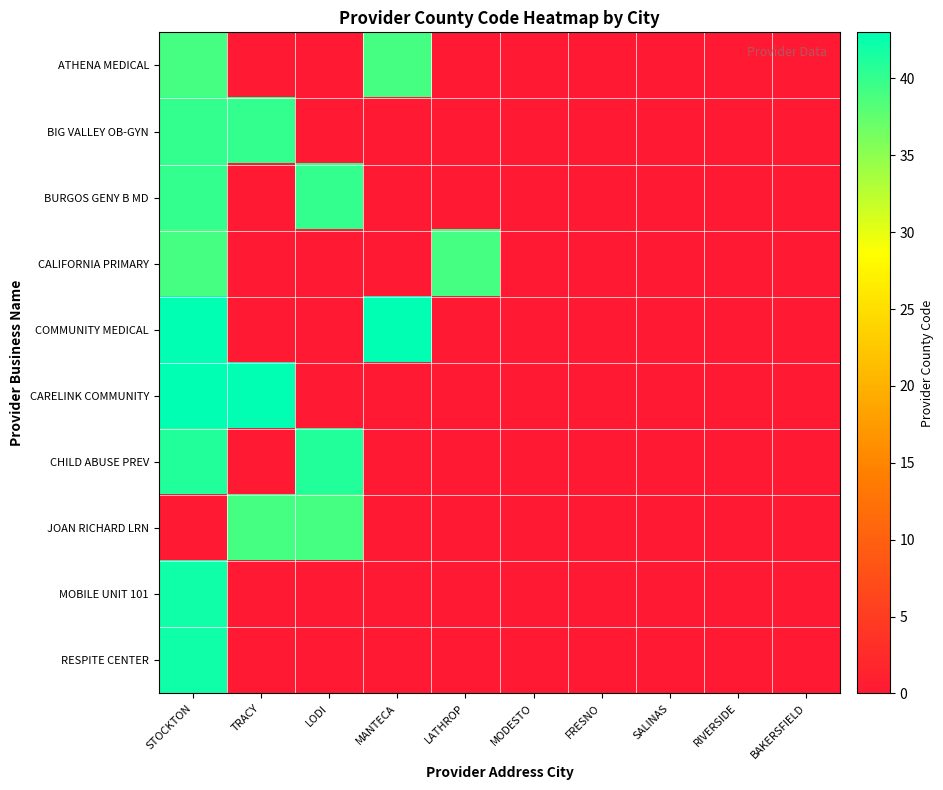

Reading left to right, list all the values displayed in this chart.

ATHENA MEDICAL: STOCKTON=39	TRACY=0	LODI=0	MANTECA=39	LATHROP=0	MODESTO=0	FRESNO=0	SALINAS=0	RIVERSIDE=0	BAKERSFIELD=0
BIG VALLEY OB-GYN: STOCKTON=40	TRACY=40	LODI=0	MANTECA=0	LATHROP=0	MODESTO=0	FRESNO=0	SALINAS=0	RIVERSIDE=0	BAKERSFIELD=0
BURGOS GENY B MD: STOCKTON=40	TRACY=0	LODI=40	MANTECA=0	LATHROP=0	MODESTO=0	FRESNO=0	SALINAS=0	RIVERSIDE=0	BAKERSFIELD=0
CALIFORNIA PRIMARY: STOCKTON=39	TRACY=0	LODI=0	MANTECA=0	LATHROP=39	MODESTO=0	FRESNO=0	SALINAS=0	RIVERSIDE=0	BAKERSFIELD=0
COMMUNITY MEDICAL: STOCKTON=43	TRACY=0	LODI=0	MANTECA=43	LATHROP=0	MODESTO=0	FRESNO=0	SALINAS=0	RIVERSIDE=0	BAKERSFIELD=0
CARELINK COMMUNITY: STOCKTON=43	TRACY=43	LODI=0	MANTECA=0	LATHROP=0	MODESTO=0	FRESNO=0	SALINAS=0	RIVERSIDE=0	BAKERSFIELD=0
CHILD ABUSE PREV: STOCKTON=41	TRACY=0	LODI=41	MANTECA=0	LATHROP=0	MODESTO=0	FRESNO=0	SALINAS=0	RIVERSIDE=0	BAKERSFIELD=0
JOAN RICHARD LRN: STOCKTON=0	TRACY=39	LODI=39	MANTECA=0	LATHROP=0	MODESTO=0	FRESNO=0	SALINAS=0	RIVERSIDE=0	BAKERSFIELD=0
MOBILE UNIT 101: STOCKTON=42	TRACY=0	LODI=0	MANTECA=0	LATHROP=0	MODESTO=0	FRESNO=0	SALINAS=0	RIVERSIDE=0	BAKERSFIELD=0
RESPITE CENTER: STOCKTON=42	TRACY=0	LODI=0	MANTECA=0	LATHROP=0	MODESTO=0	FRESNO=0	SALINAS=0	RIVERSIDE=0	BAKERSFIELD=0